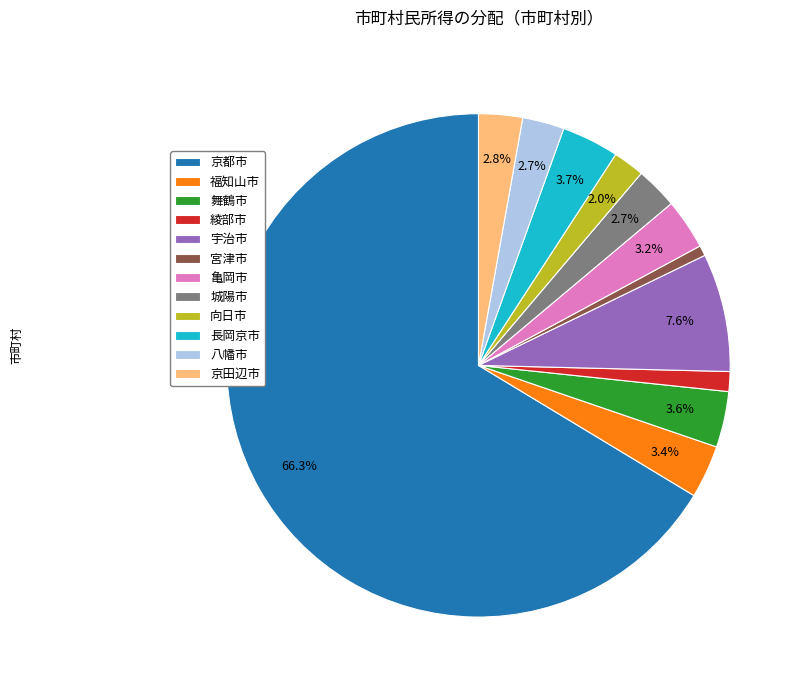

Is there any slice that represents more than half of the pie?

Yes